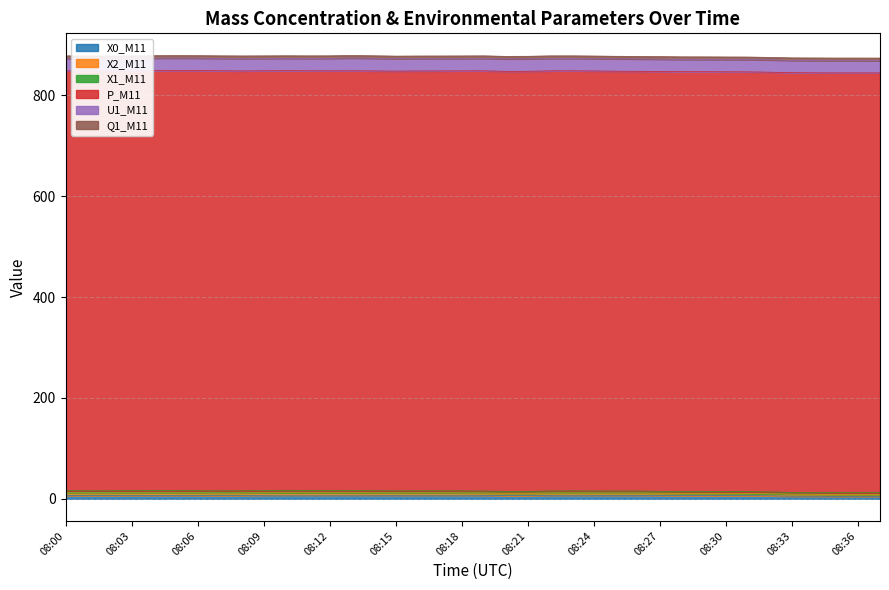

At which category does the chart reach its peak across all series?

08:06